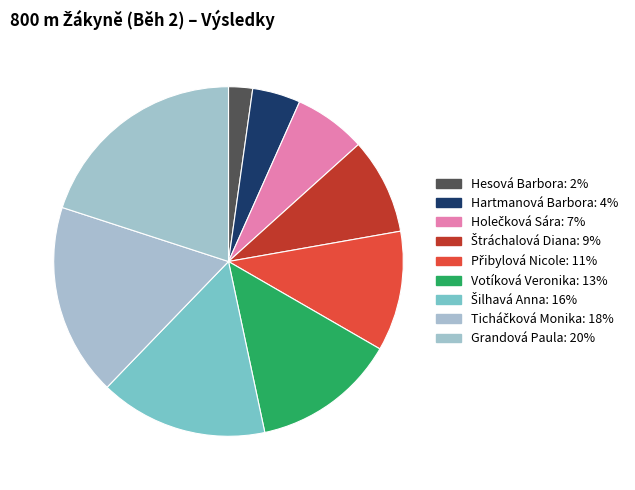

How many slices are in this pie chart?

9